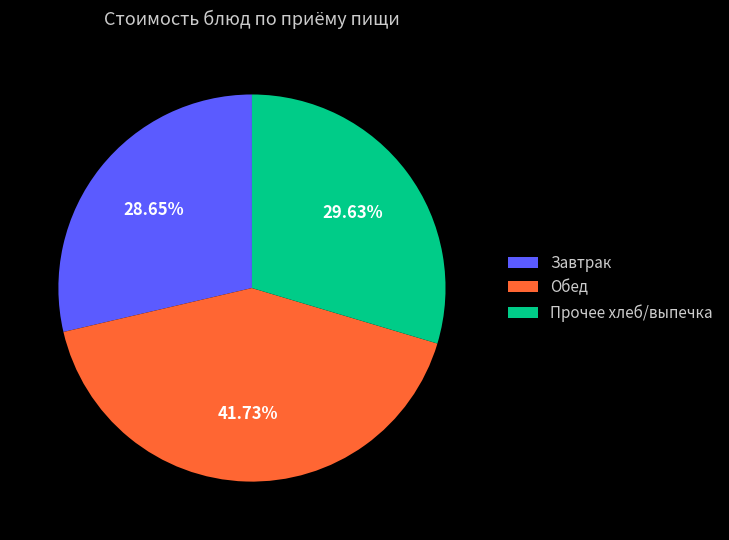

Between Прочее хлеб/выпечка and Завтрак, which is larger?

Прочее хлеб/выпечка